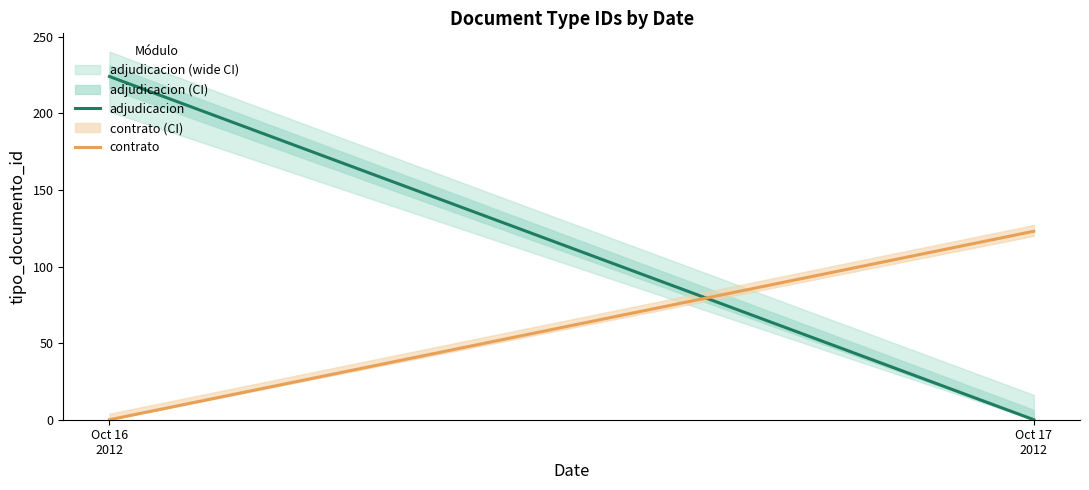

What is the difference between the contrato values at Oct 16
2012 and Oct 17
2012?

123